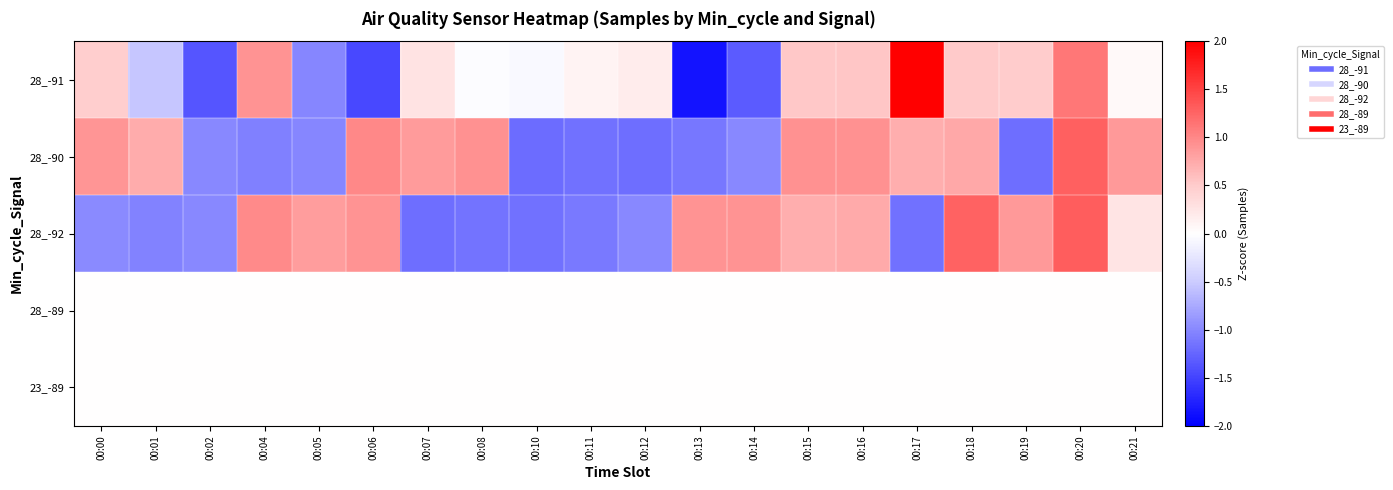

At 00:04, list the series in order from largest to smallest.

28_-92, 28_-91, 28_-89, 23_-89, 28_-90